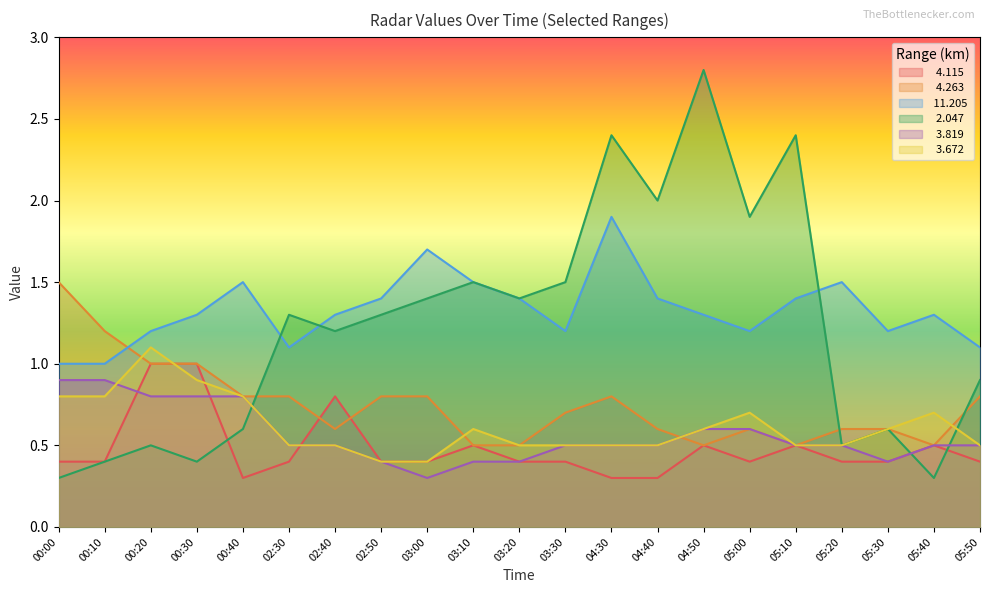

At which label is   4.263 closest to 1?

00:20